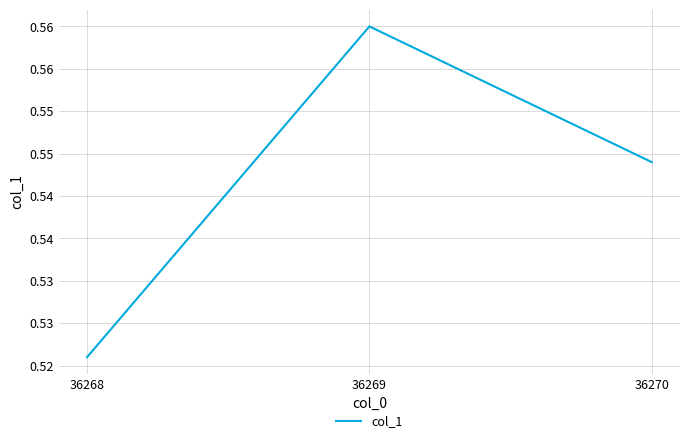

Rank the categories by value from highest to lowest.

36269, 36270, 36268